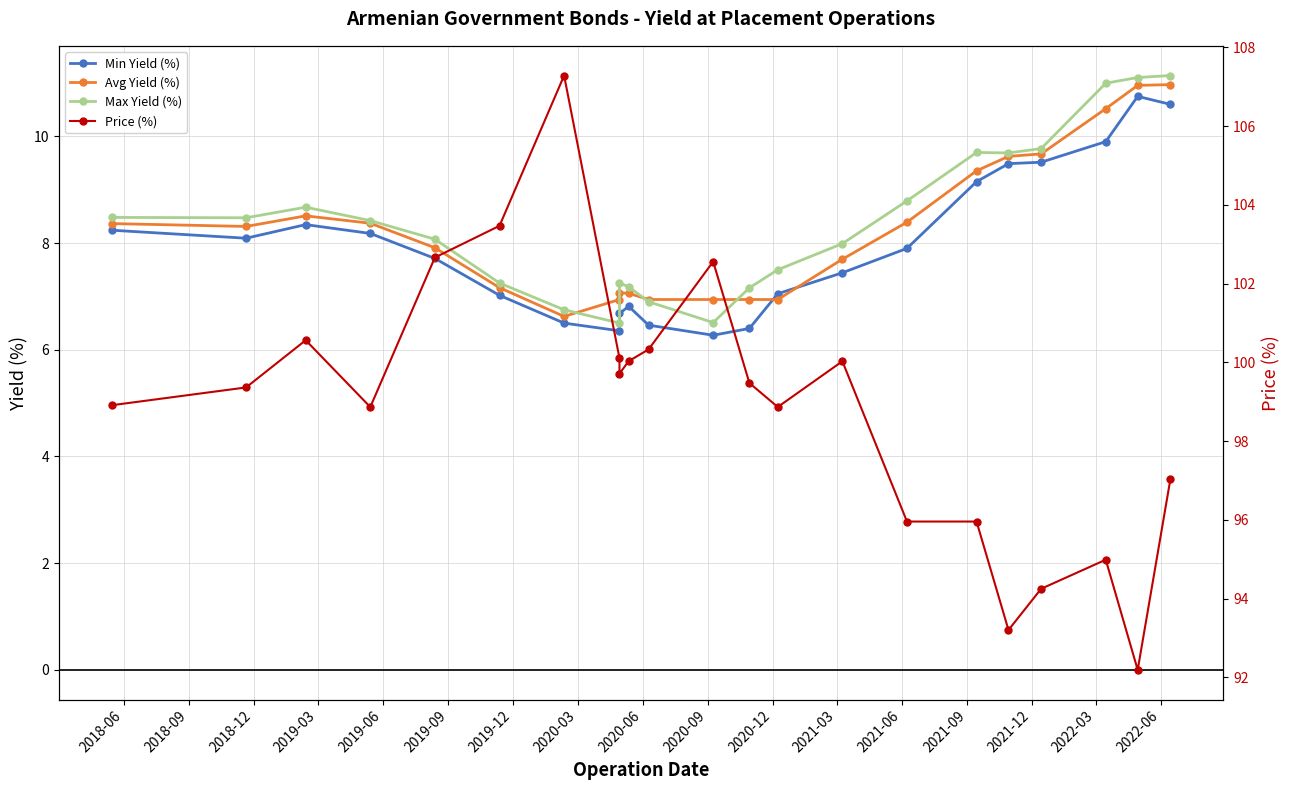

At how many categories does at least one series exceed 105?

1